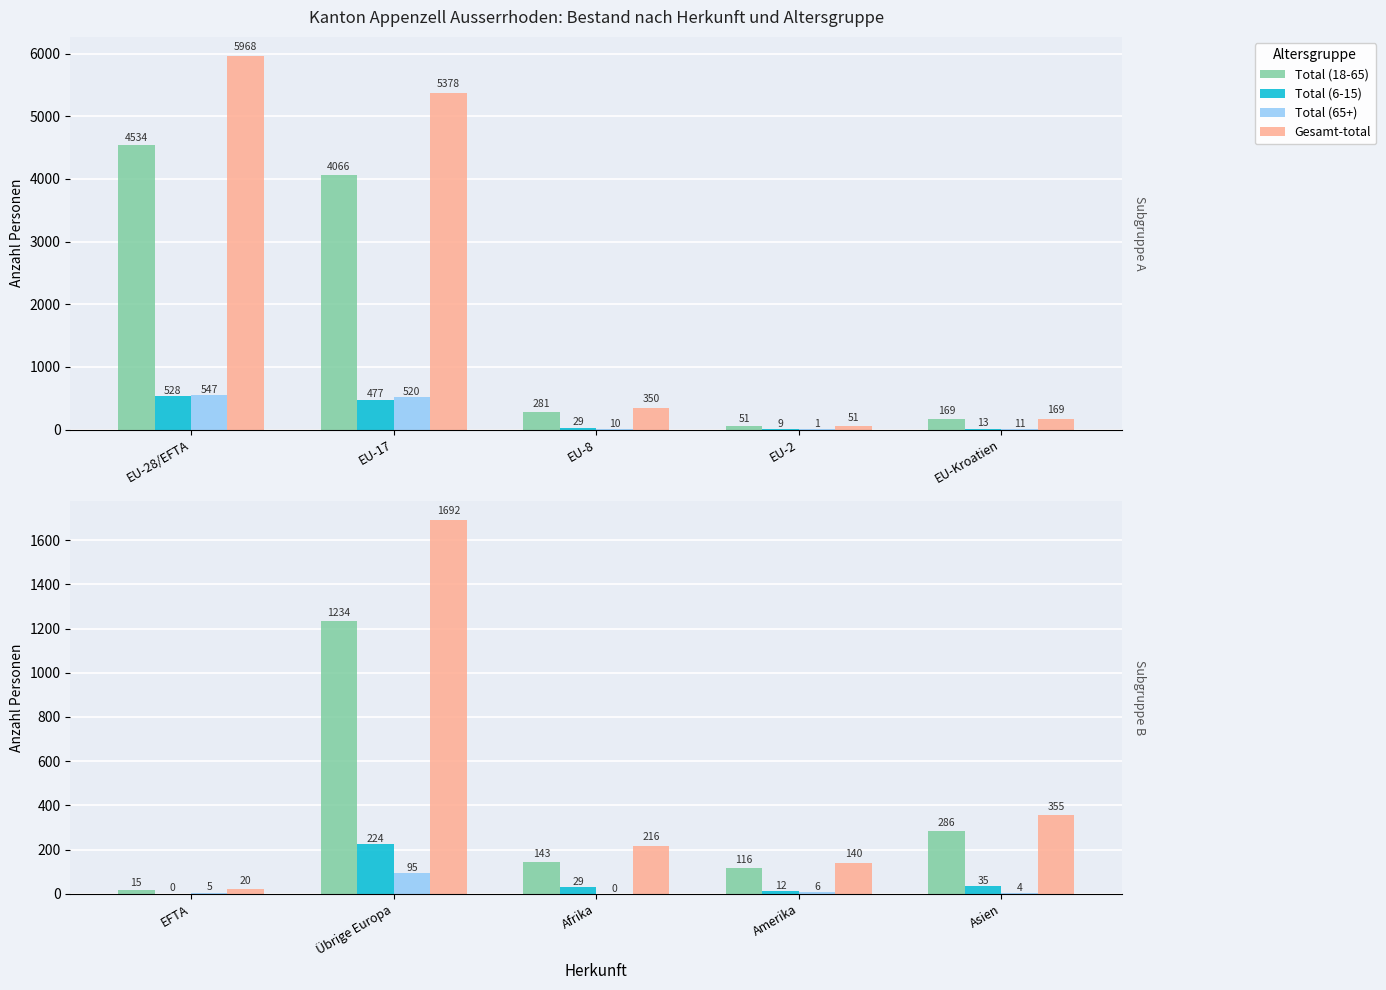

Does the chart contain any negative values?

No